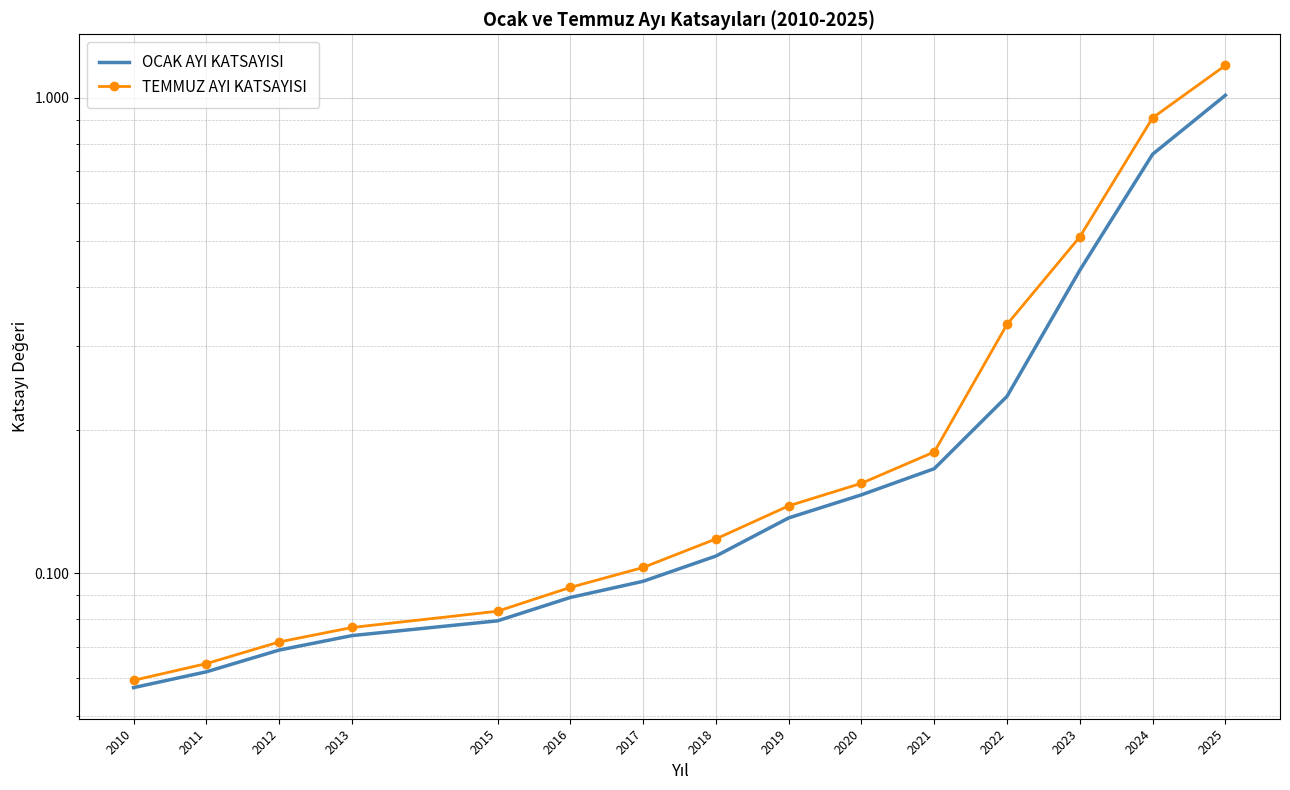

What is the sum of all TEMMUZ AYI KATSAYISI values?

4.1